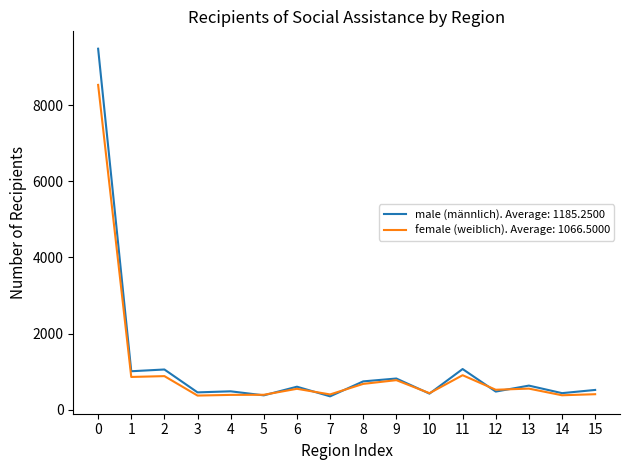

What are all the series names shown in the legend?

male (männlich). Average: 1185.2500, female (weiblich). Average: 1066.5000